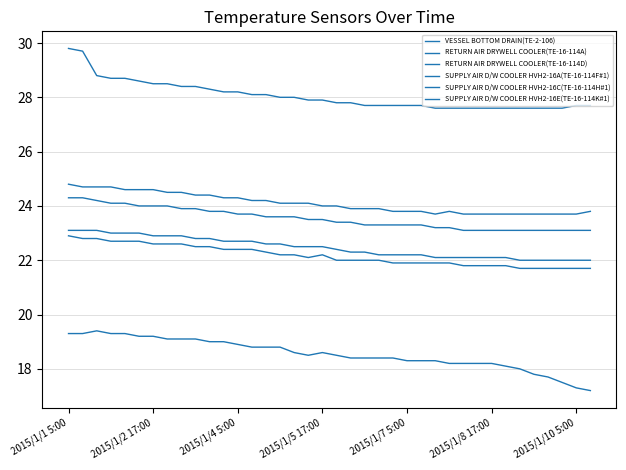

Does the chart have visible grid lines?

Yes